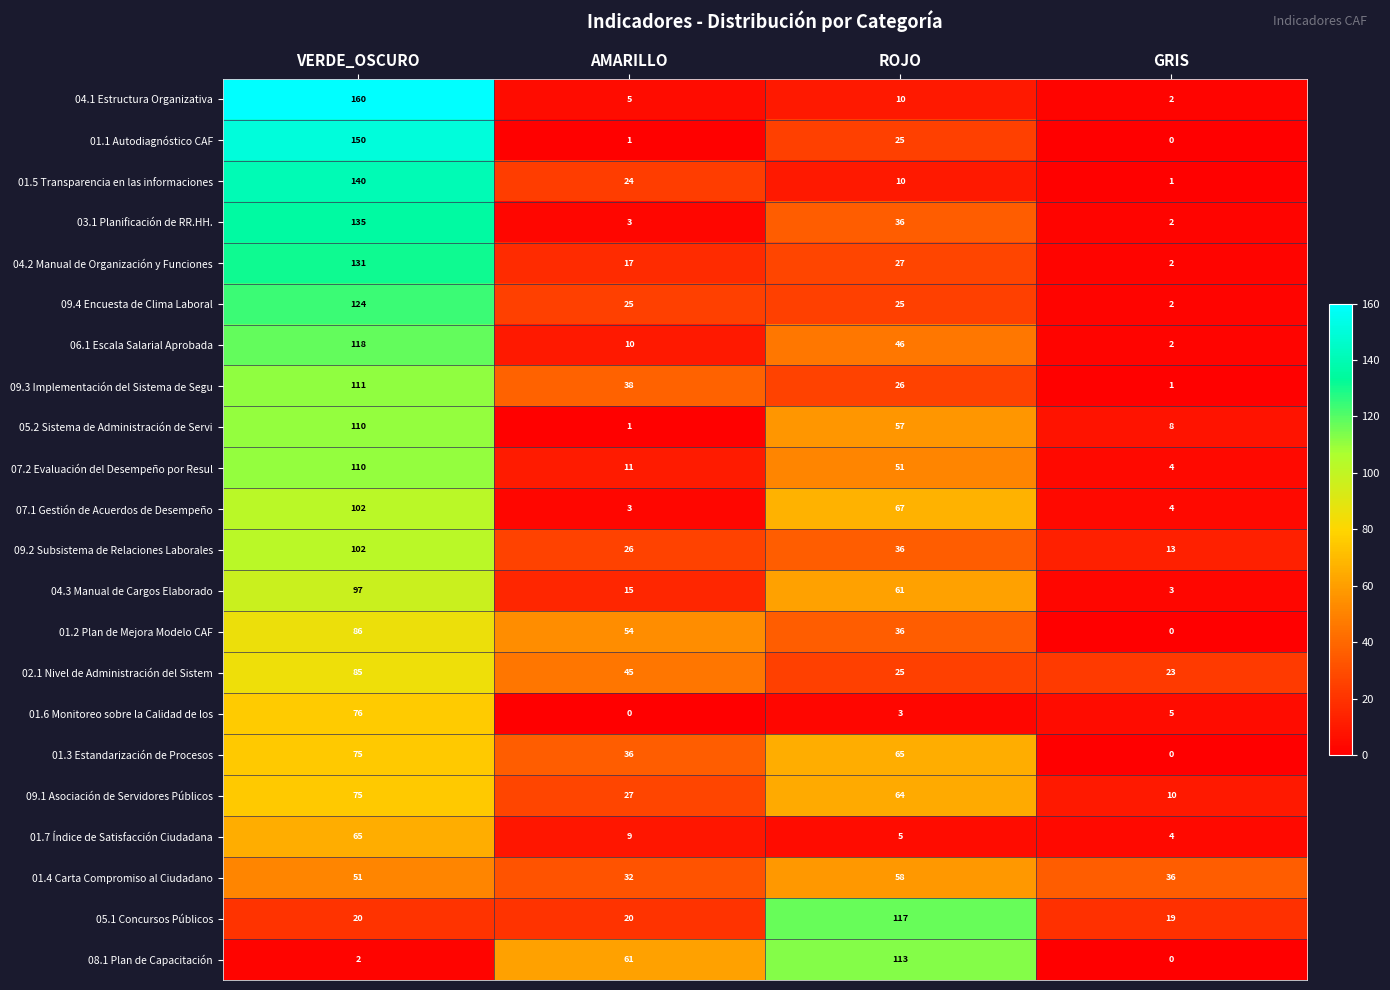

What is the sum of the 01.7 Índice de Satisfacción Ciudadana values at GRIS and VERDE_OSCURO?

69